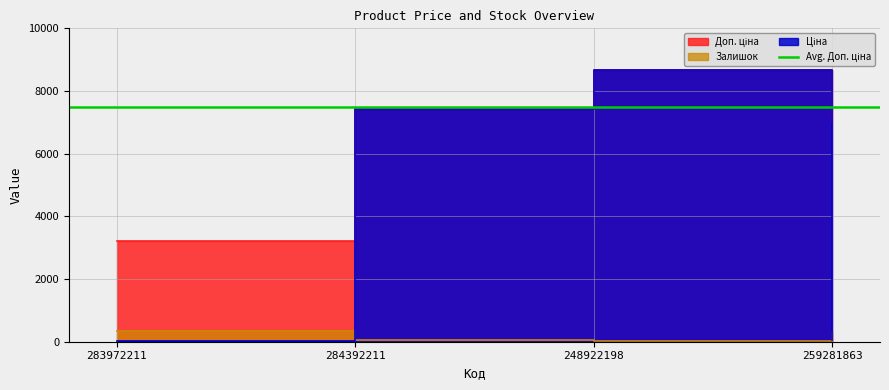

The value of Ціна at 284392211 is 5128.6. True or false?

False